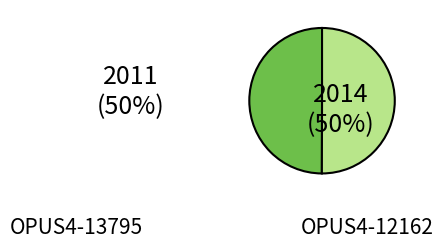

The OPUS4-12162 slice represents 58% of the pie. True or false?

False